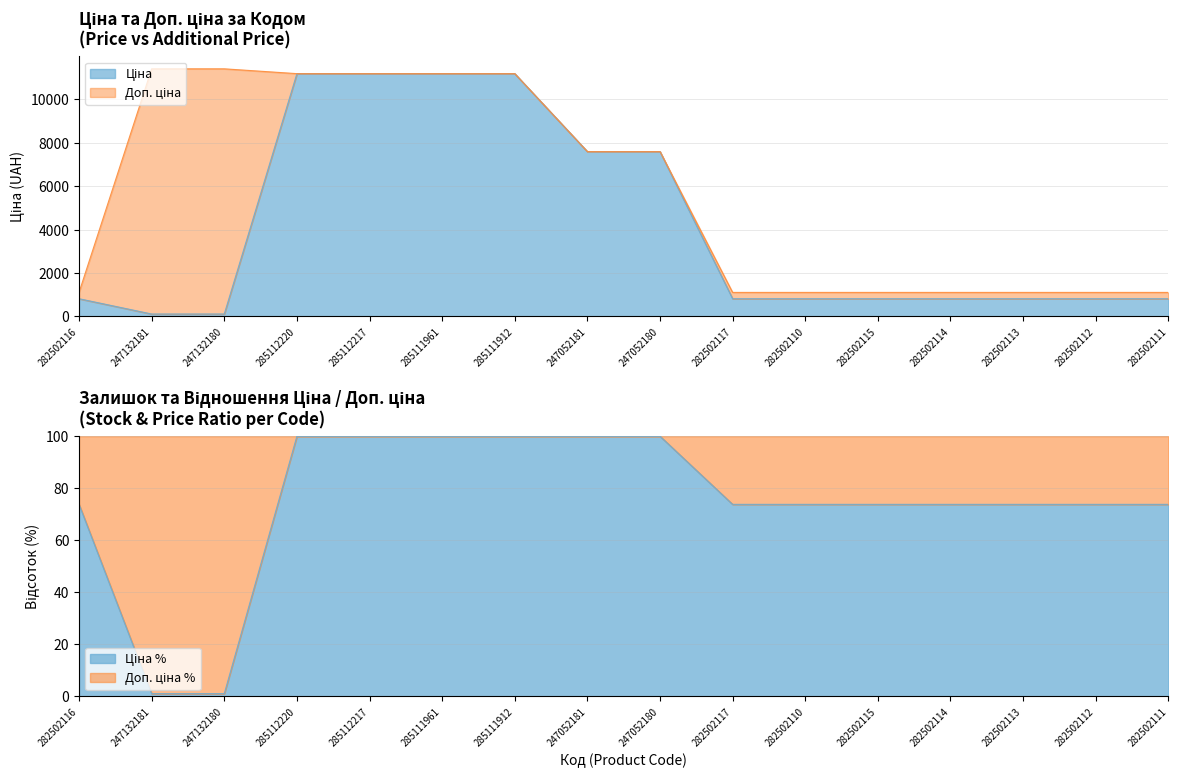

True or false: Ціна and Доп. ціна cross at least once.

False